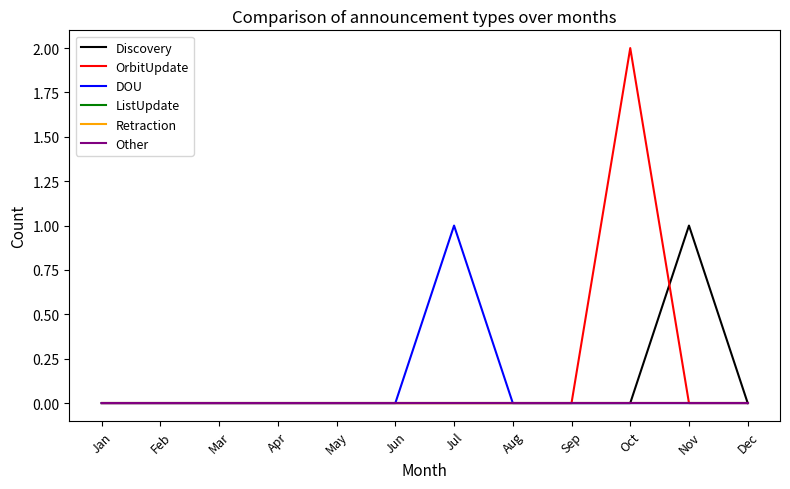

What is the difference between the maximum and minimum values in the DOU series?

1